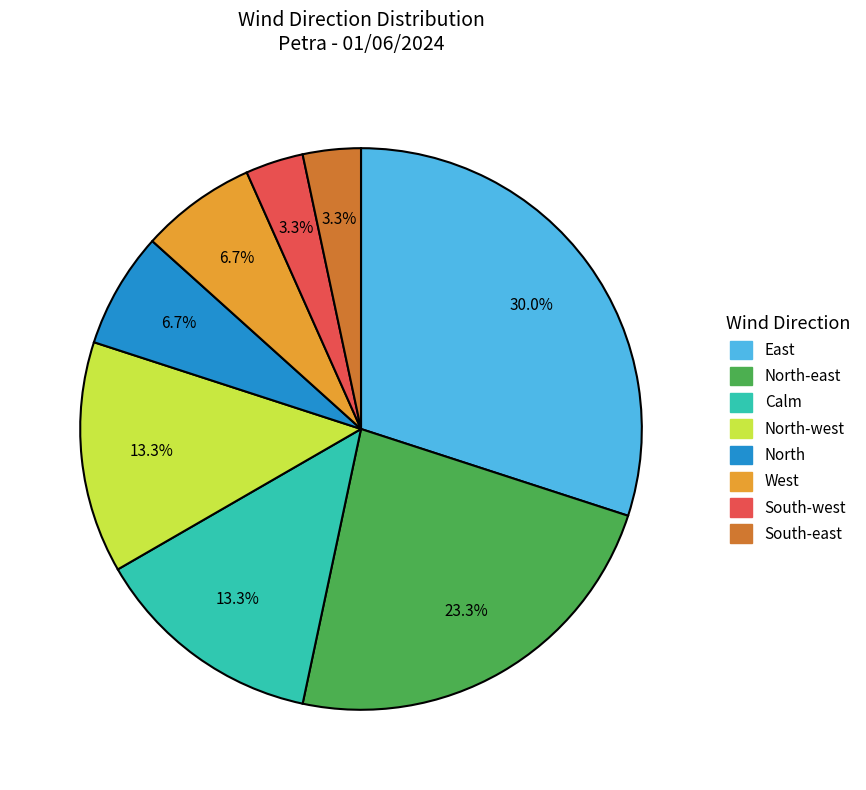

Is there a majority slice in this chart?

No